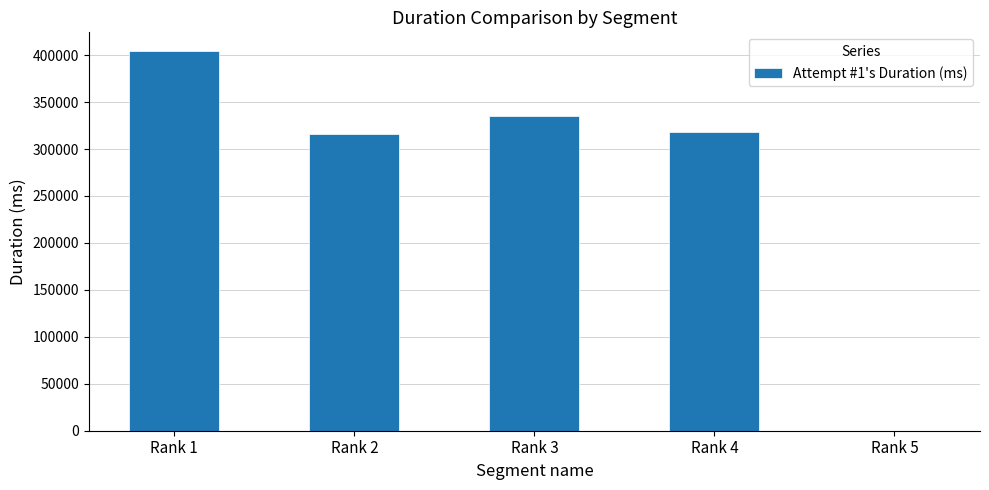

What is the ratio of the value at Rank 2 to the value at Rank 5?

2633.1